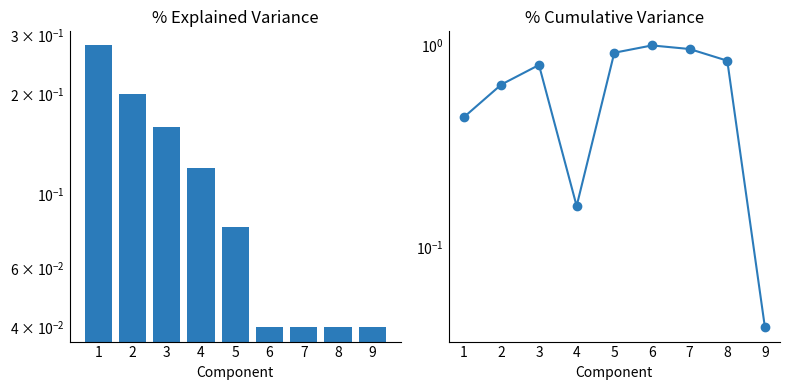

Reading left to right, extract all data points from this chart.

Explained Variance: 1=0.3	2=0.2	3=0.2	4=0.1	5=0.1	6=0.0	7=0.0	8=0.0	9=0.0
Cumulative Variance: 1=0.4	2=0.6	3=0.8	4=0.2	5=0.9	6=1.0	7=1.0	8=0.8	9=0.0